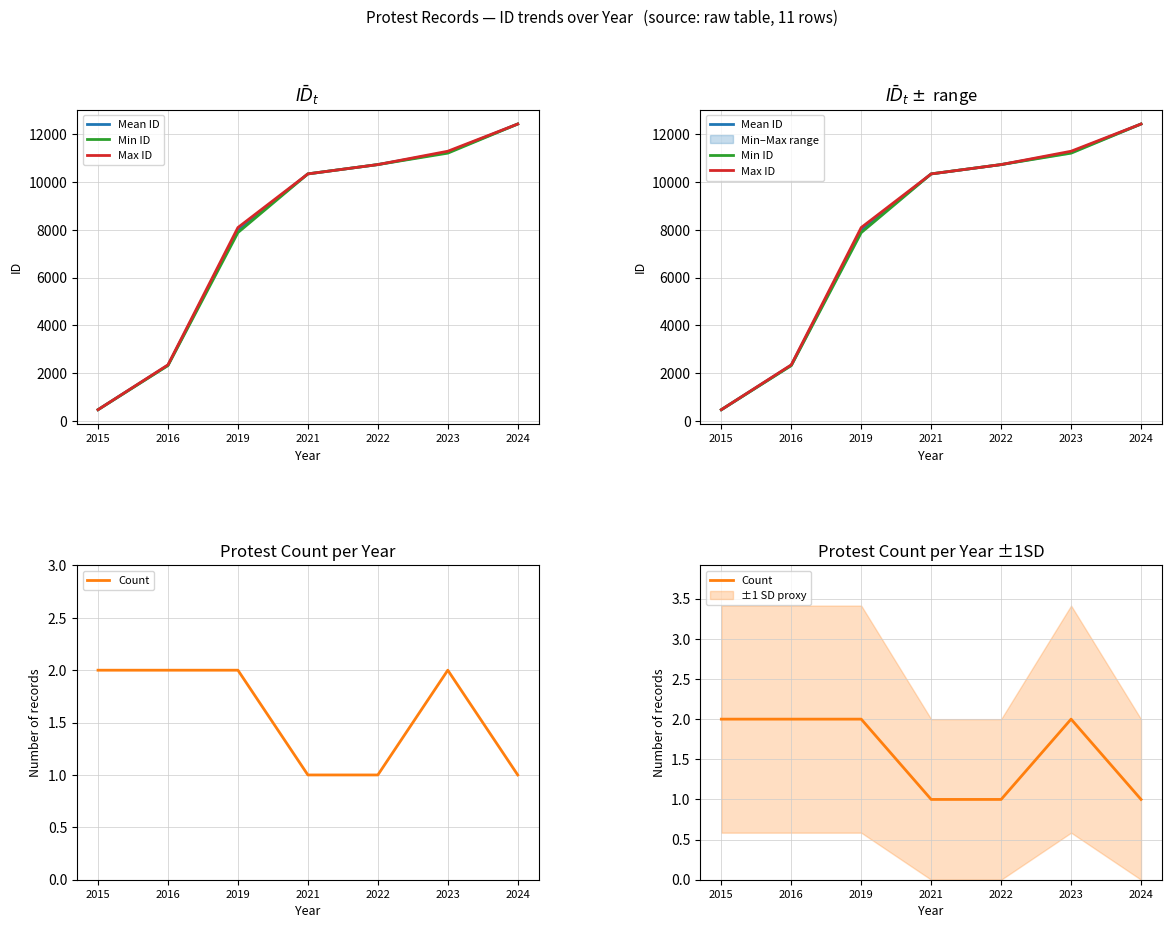

At how many categories does at least one series exceed 6807?

5